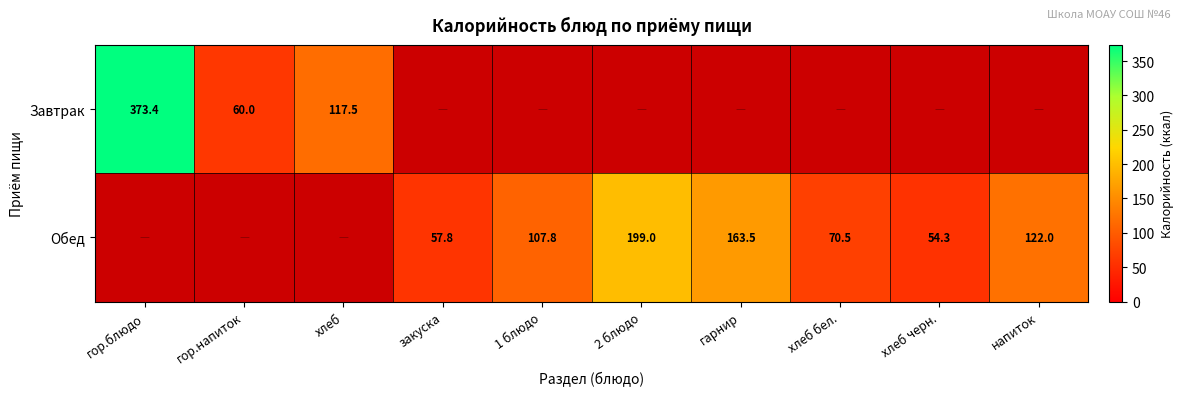

The value of Обед at закуска is 95.0. True or false?

False